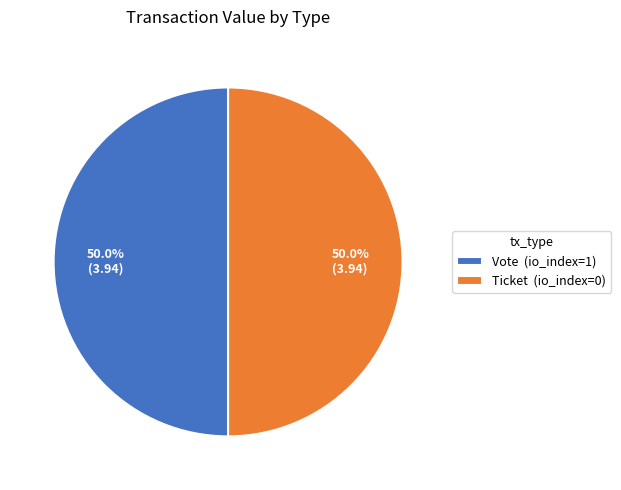

What percentage do Ticket (io_index=0) and Vote (io_index=1) together represent?

100.0%